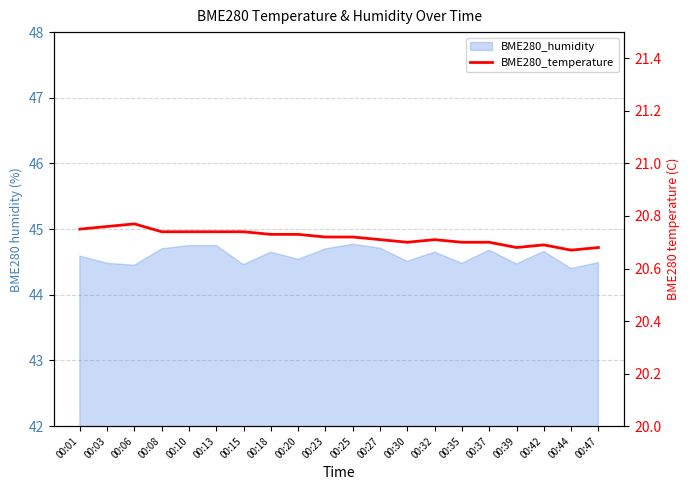

Does the chart display data point markers on the line(s)?

No